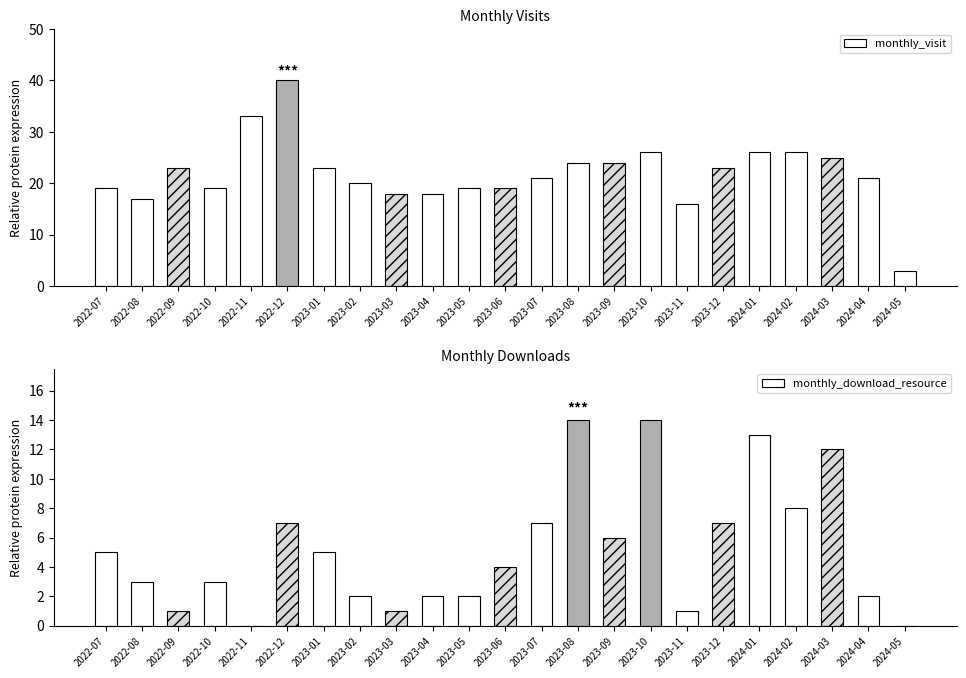

How many data points in monthly_download_resource are above 4?

11